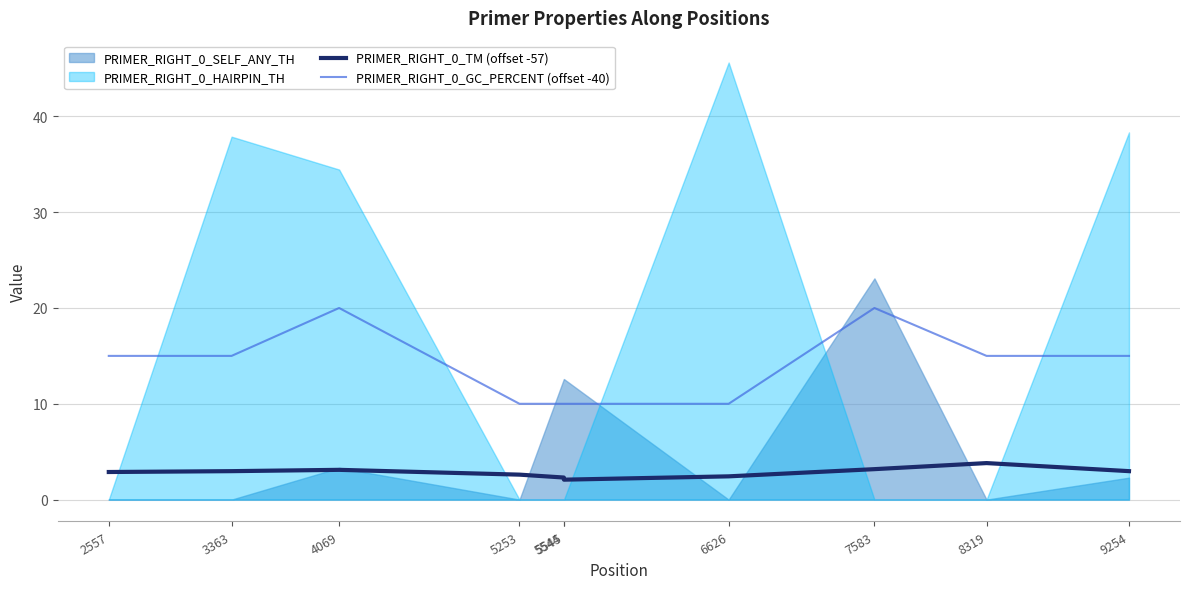

The PRIMER_RIGHT_0_GC_PERCENT (offset -40) series shows 15.0 at 8319. True or false?

True